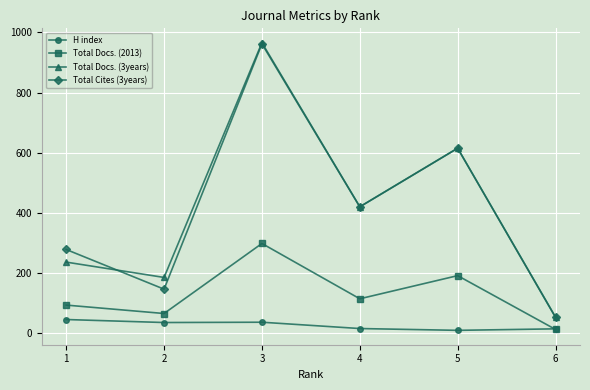

Where is Total Cites (3years) nearest to the value 507?

4